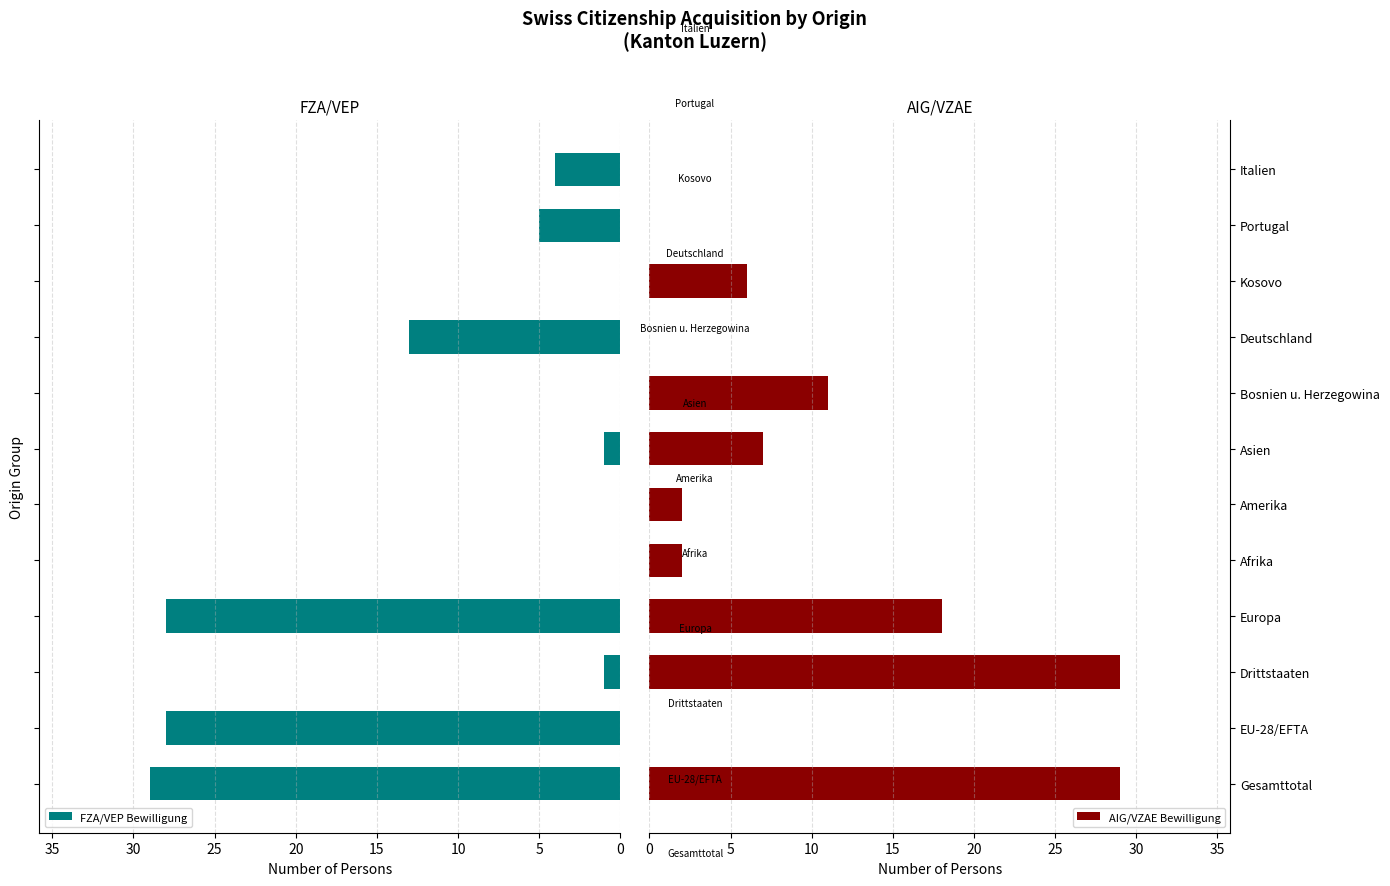

What is the value of the FZA/VEP Bewilligung bar at the 3rd from the left?

1